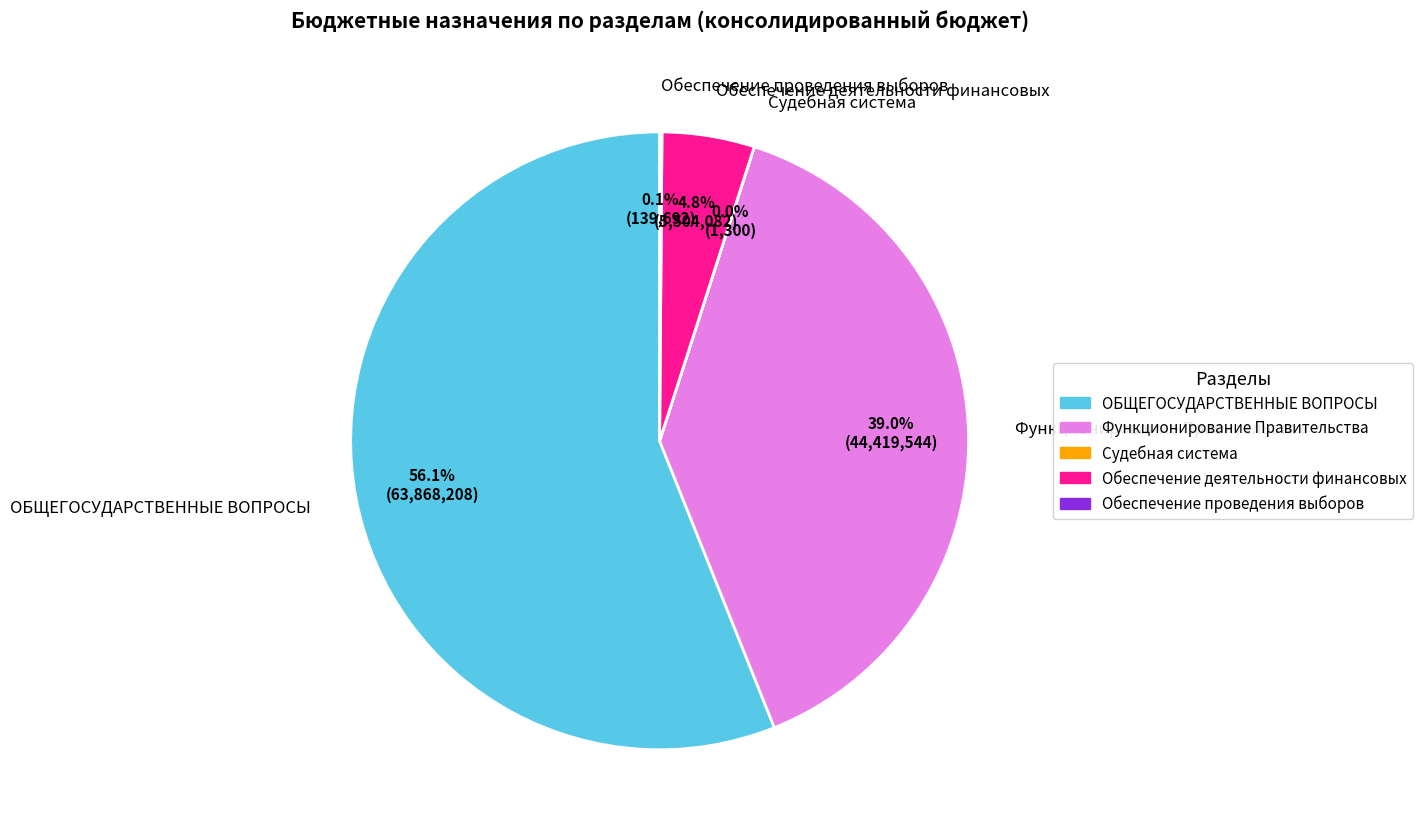

Is there a majority slice in this chart?

Yes